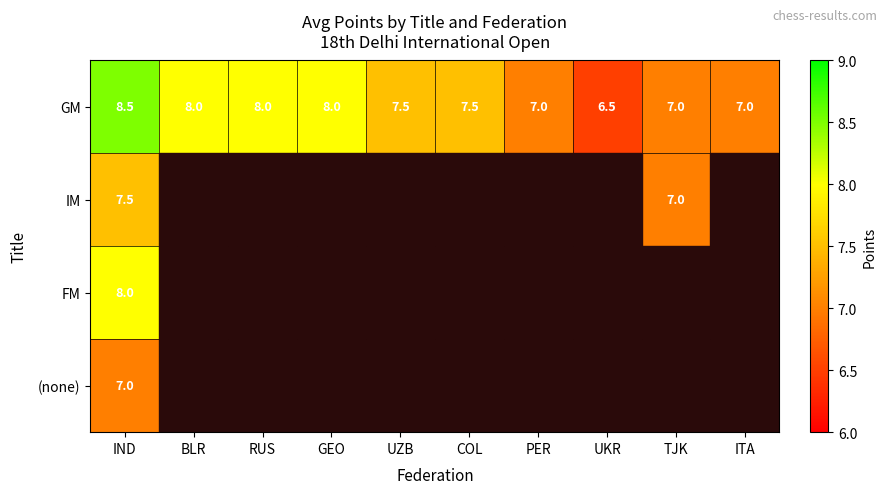

Read the GM value at GEO.

8.0